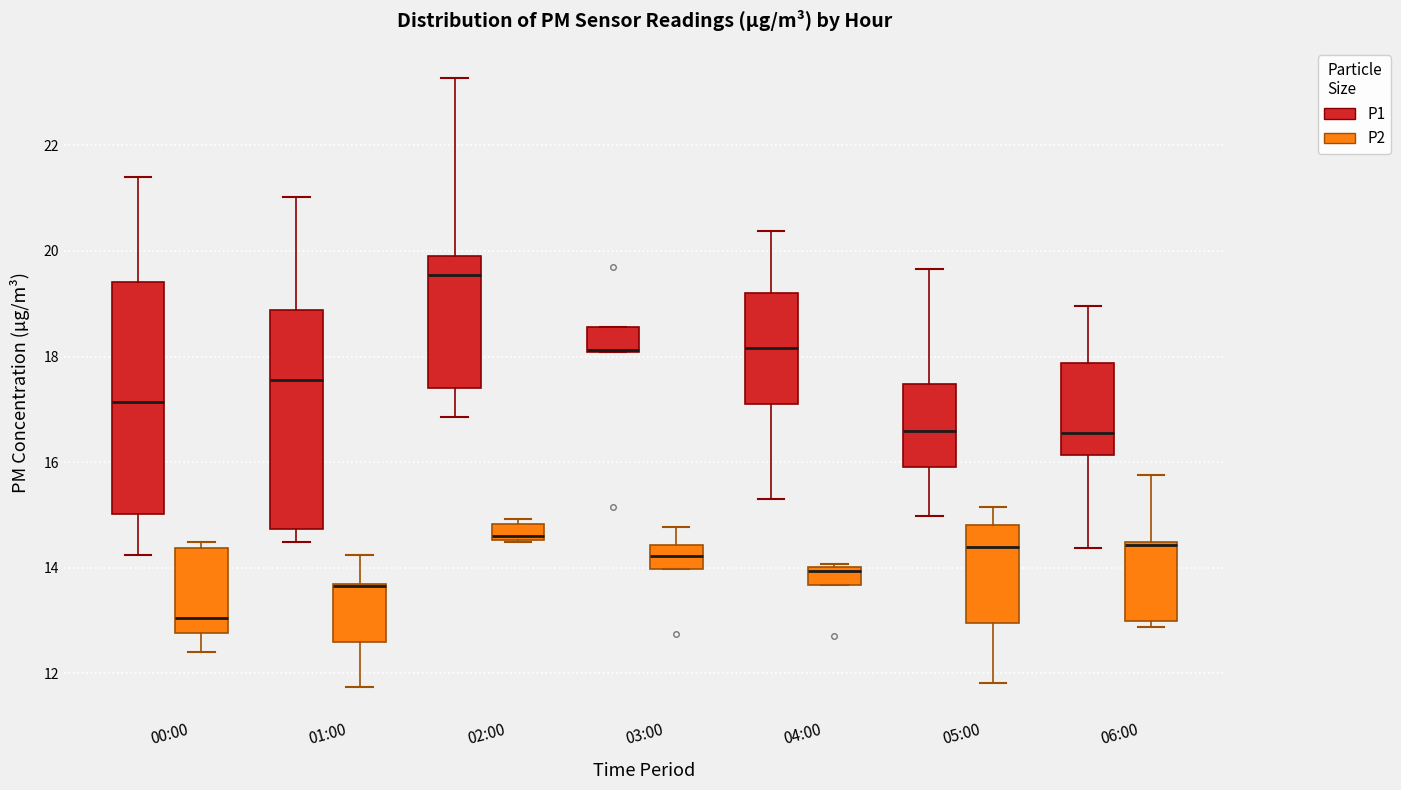

Reading left to right, read every box against the y-axis: the position of its median line, the range the box covers, and the ends of its whiskers. The values are not printed on the chart, so give them approximately, as read against the axis.

00:00 (P1): median 17.2, box 15.0 to 19.4, whiskers 14.2 to 21.4
00:00 (P2): median 13.0, box 12.8 to 14.4, whiskers 12.4 to 14.4 (just above the box's upper edge)
01:00 (P1): median 17.6, box 14.8 to 18.8, whiskers 14.4 to 21.0
01:00 (P2): median 13.6 (drawn on the box's upper edge), box 12.6 to 13.8, whiskers 11.8 to 14.2
02:00 (P1): median 19.6, box 17.4 to 20.0, whiskers 16.8 to 23.2
02:00 (P2): median 14.6 (just above the box's lower edge), box 14.6 to 14.8, whiskers 14.4 to 15.0
03:00 (P1): median 18.2 (drawn on the box's lower edge), box 18.0 to 18.6, whiskers 18.0 to 18.6
03:00 (P2): median 14.2, box 14.0 to 14.4, whiskers 14.0 to 14.8
04:00 (P1): median 18.2, box 17.2 to 19.2, whiskers 15.4 to 20.4
04:00 (P2): median 14.0 (just below the box's upper edge), box 13.6 to 14.0, whiskers 13.6 to 14.0
05:00 (P1): median 16.6, box 16.0 to 17.4, whiskers 15.0 to 19.6
05:00 (P2): median 14.4, box 13.0 to 14.8, whiskers 11.8 to 15.2
06:00 (P1): median 16.6, box 16.2 to 17.8, whiskers 14.4 to 19.0
06:00 (P2): median 14.4 (drawn on the box's upper edge), box 13.0 to 14.4, whiskers 12.8 to 15.8